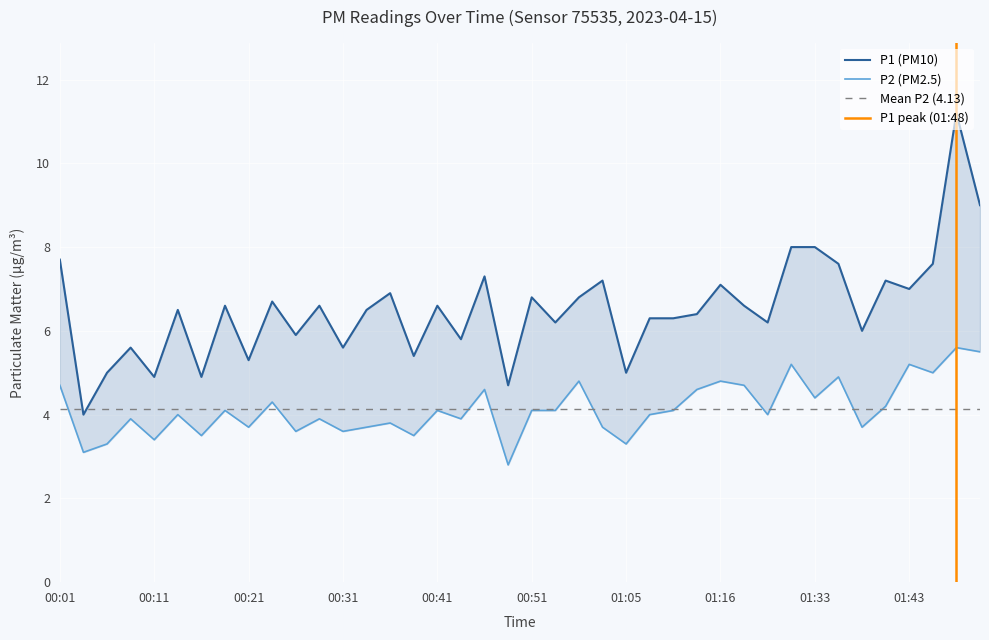

At which label does P2 reach its peak?

01:48